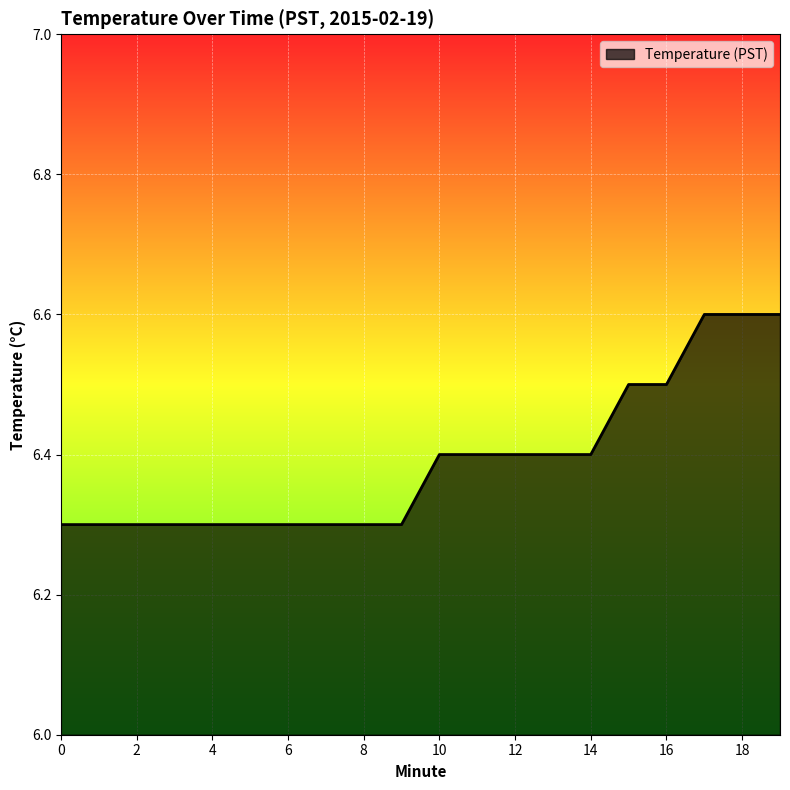

What is the minimum value shown in the chart?

6.3